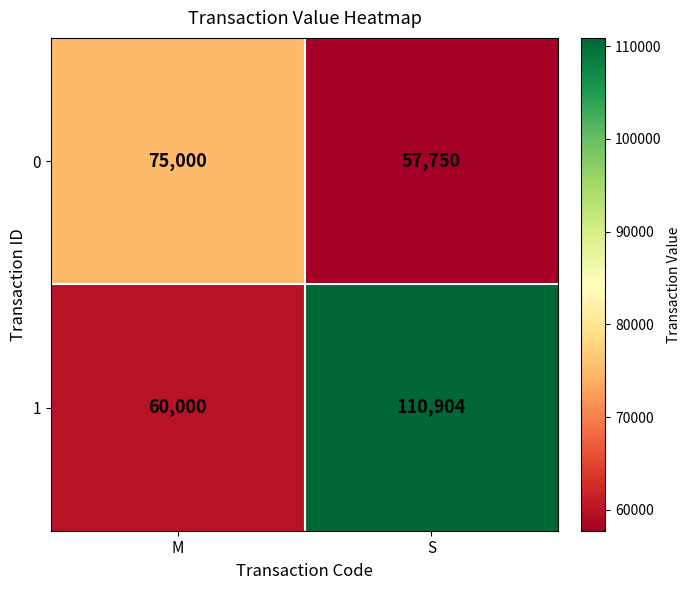

Is it true that 1 equals 87104 at M?

False